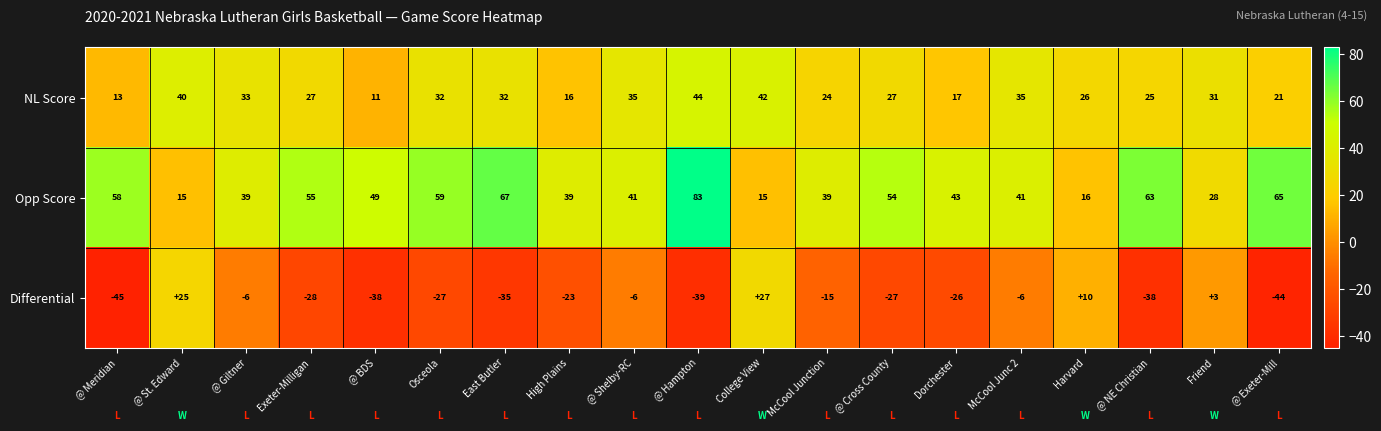

What is the difference between the maximum and second lowest values in the NL Score series?

31